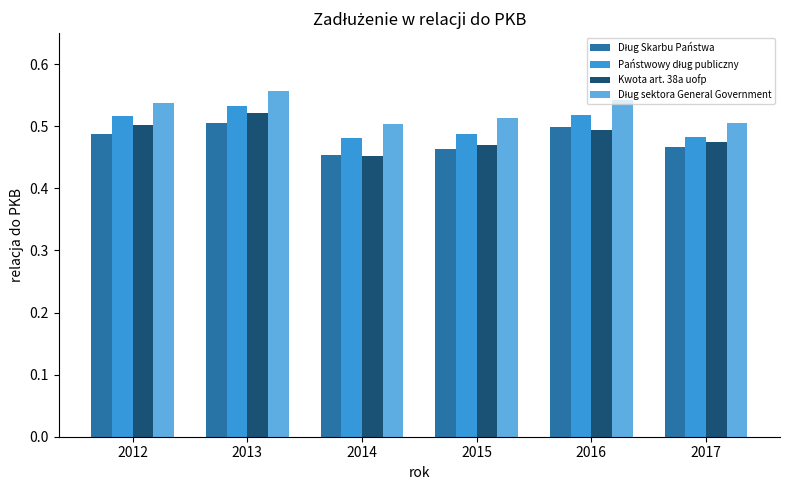

At how many categories does at least one series exceed 0?

6